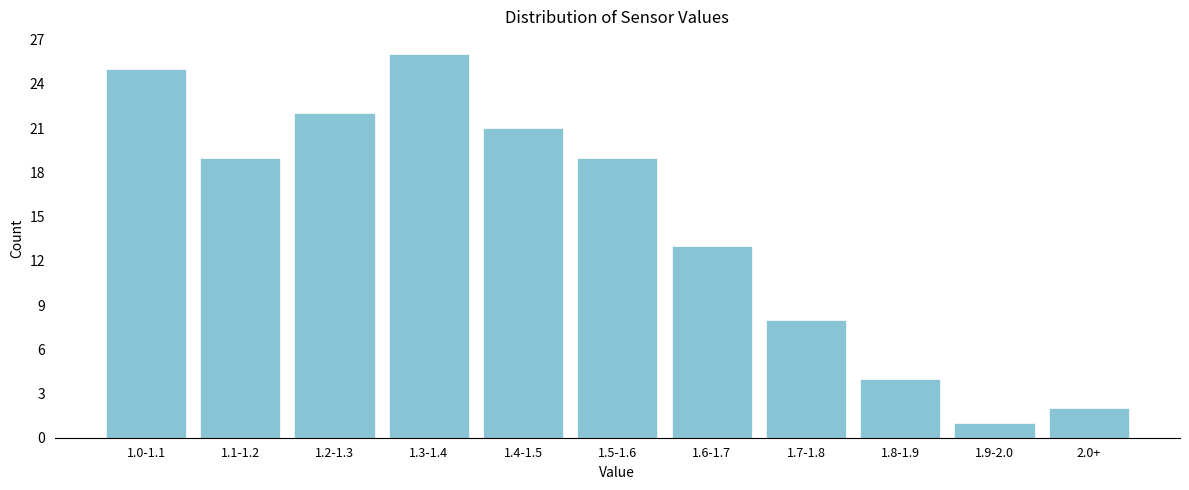

Reading left to right, list all the values displayed in this chart.

25	19	22	26	21	19	13	8	4	1	2